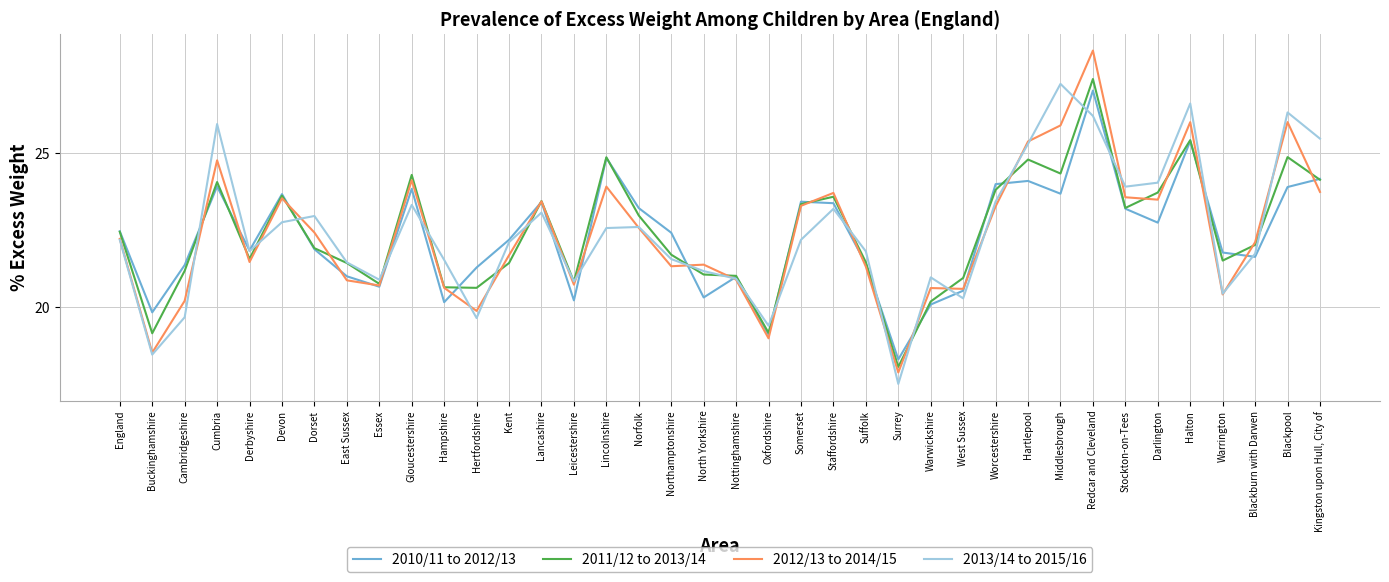

At which category does 2010/11 to 2012/13 reach its first local valley?

Buckinghamshire